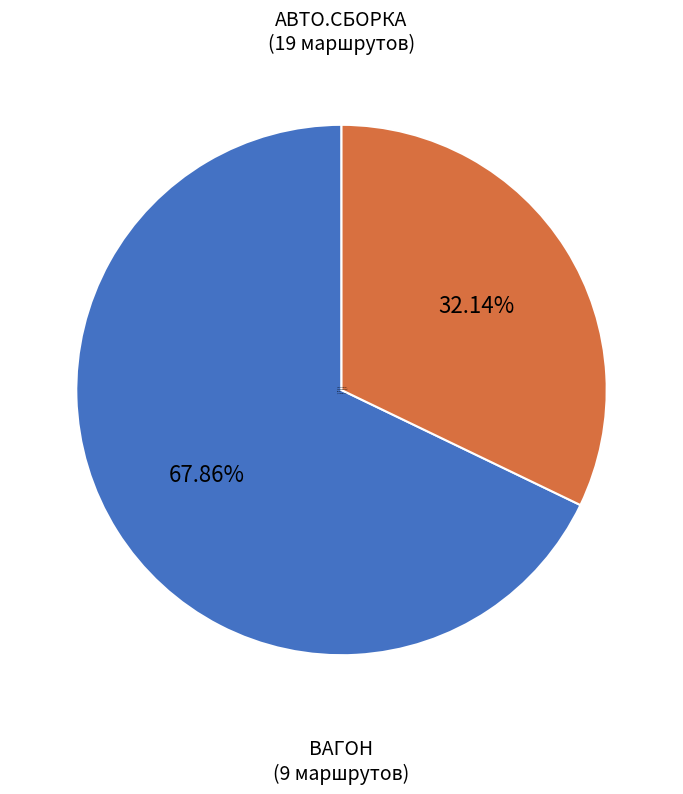

Which slice represents more than half of the pie?

АВТО.СБОРКА (19 маршрутов)